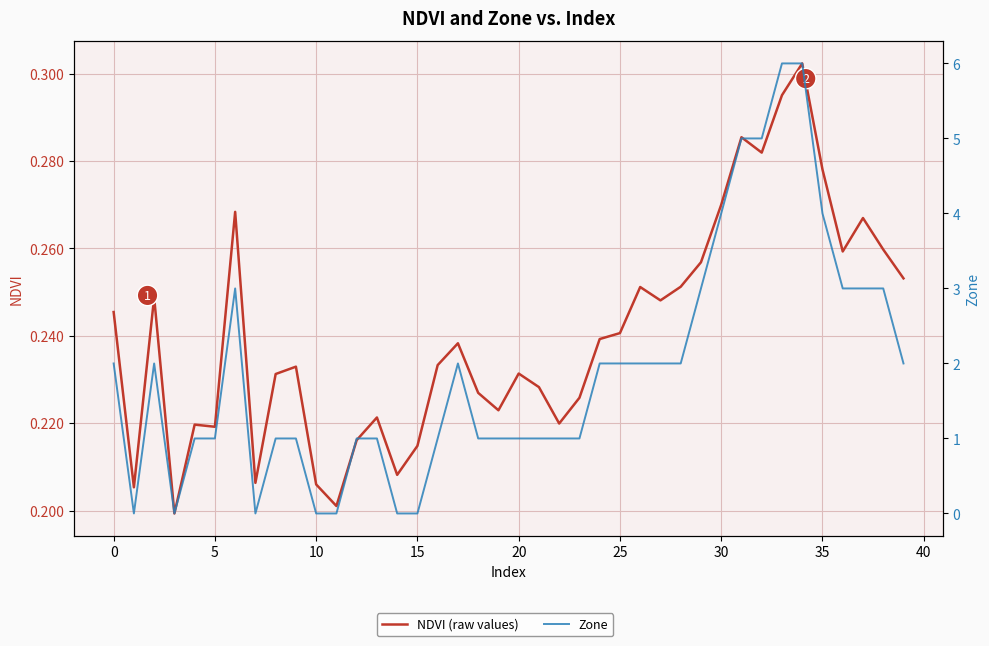

List the series in order of their overall mean, highest first.

Zone, NDVI (raw values)